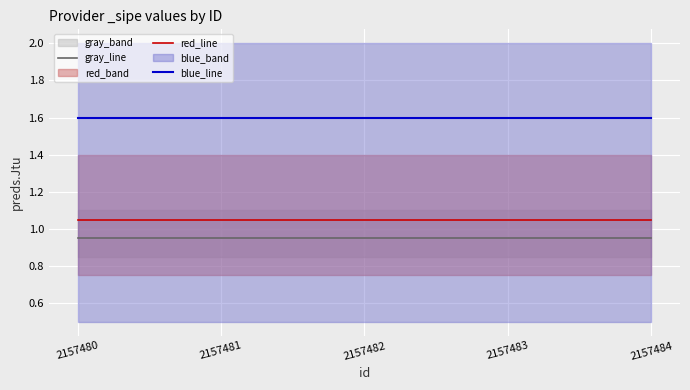

How many lines are shown in the chart?

3